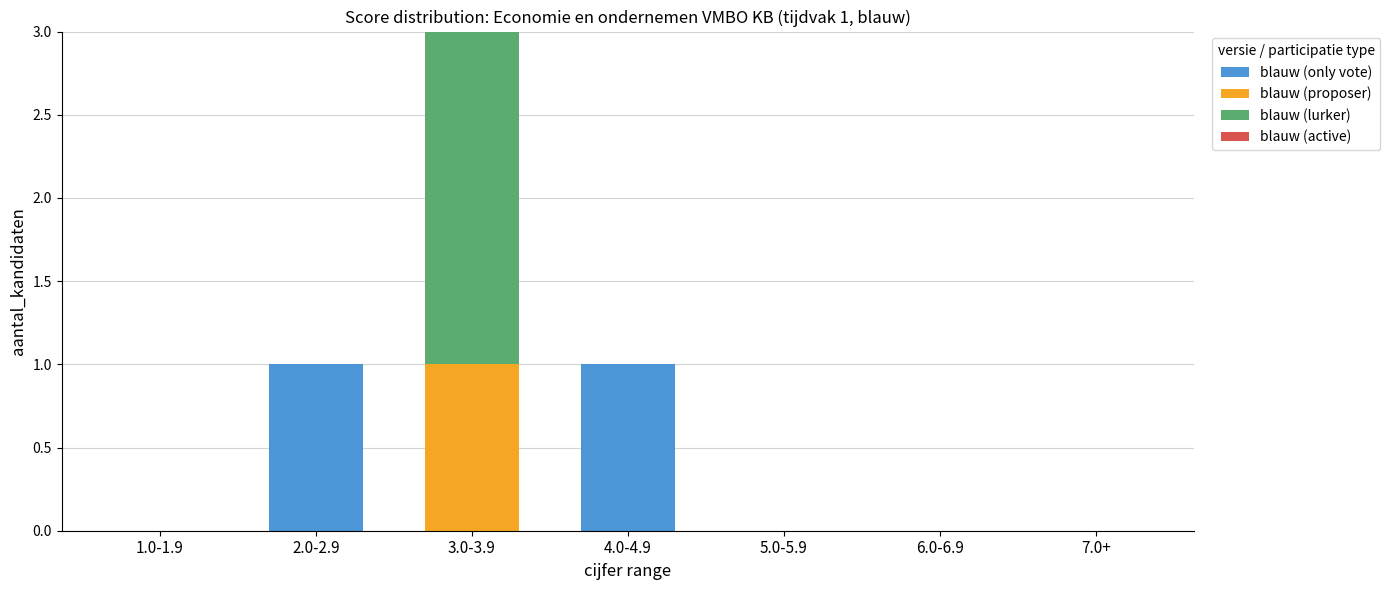

What is the sum of all blauw (only vote) values?

2